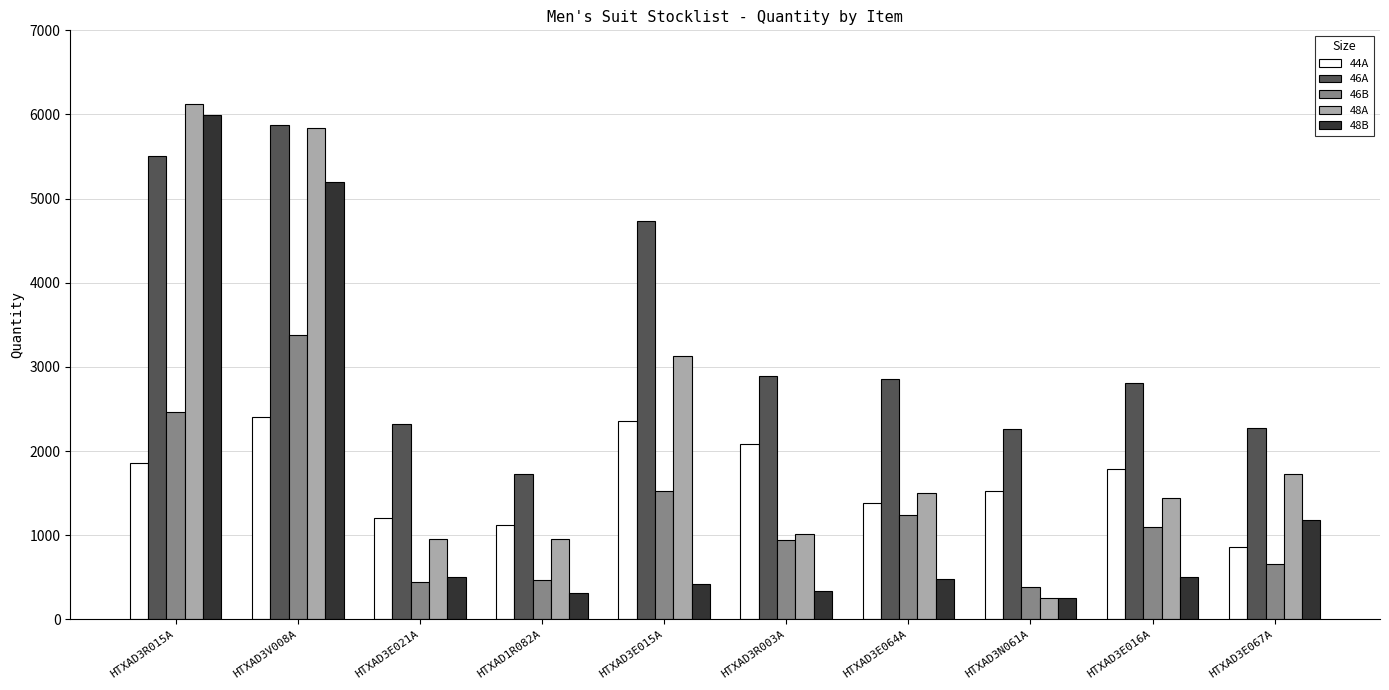

What is the difference between the 48A values at HTXAD3V008A and HTXAD3E016A?

4394